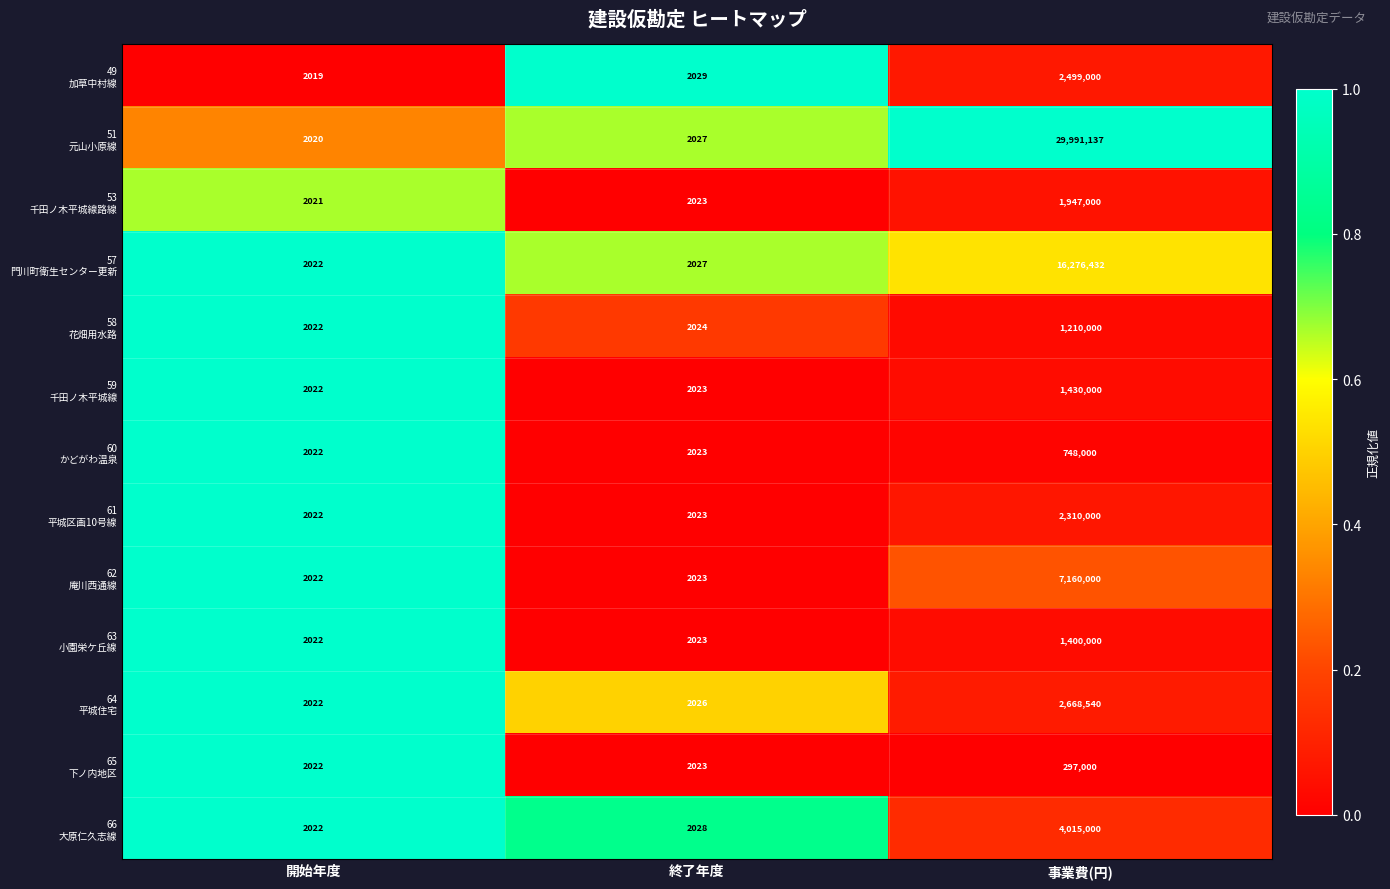

What is the difference between the highest and lowest values at 事業費(円)?

29694137